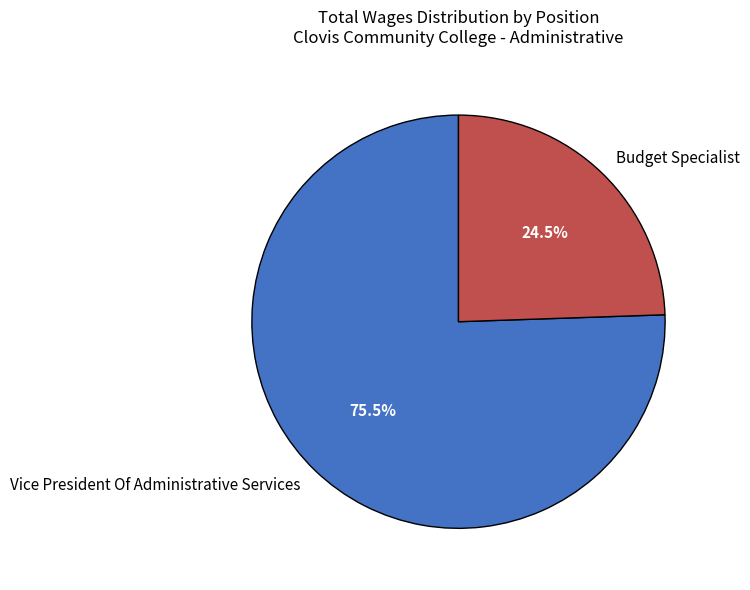

To the nearest percent, what is the combined percentage of Budget Specialist and Vice President Of Administrative Services?

100%